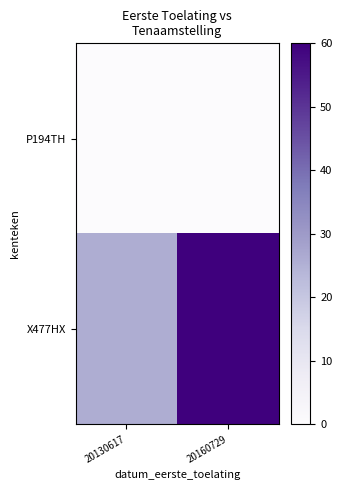

Between 20130617 and 20160729, which series saw the biggest shift?

X477HX